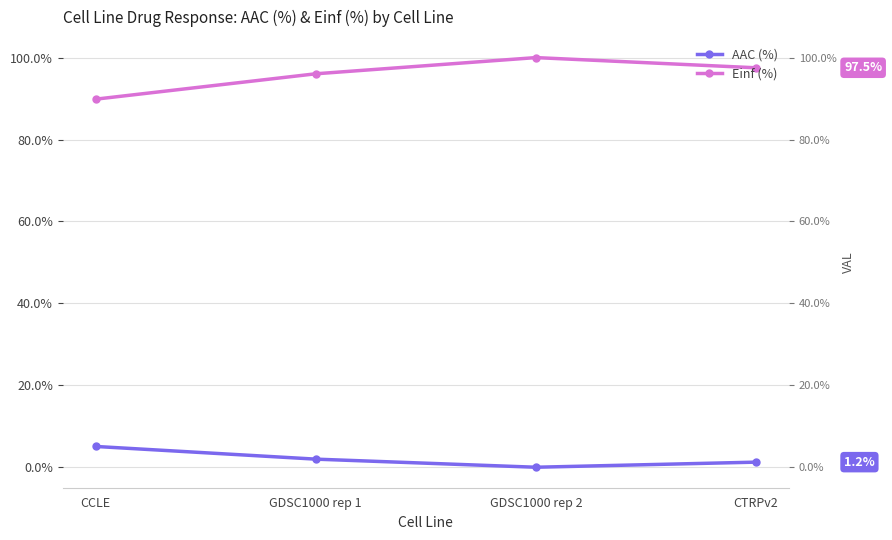

Which series has the largest range (max minus min)?

Einf (%)